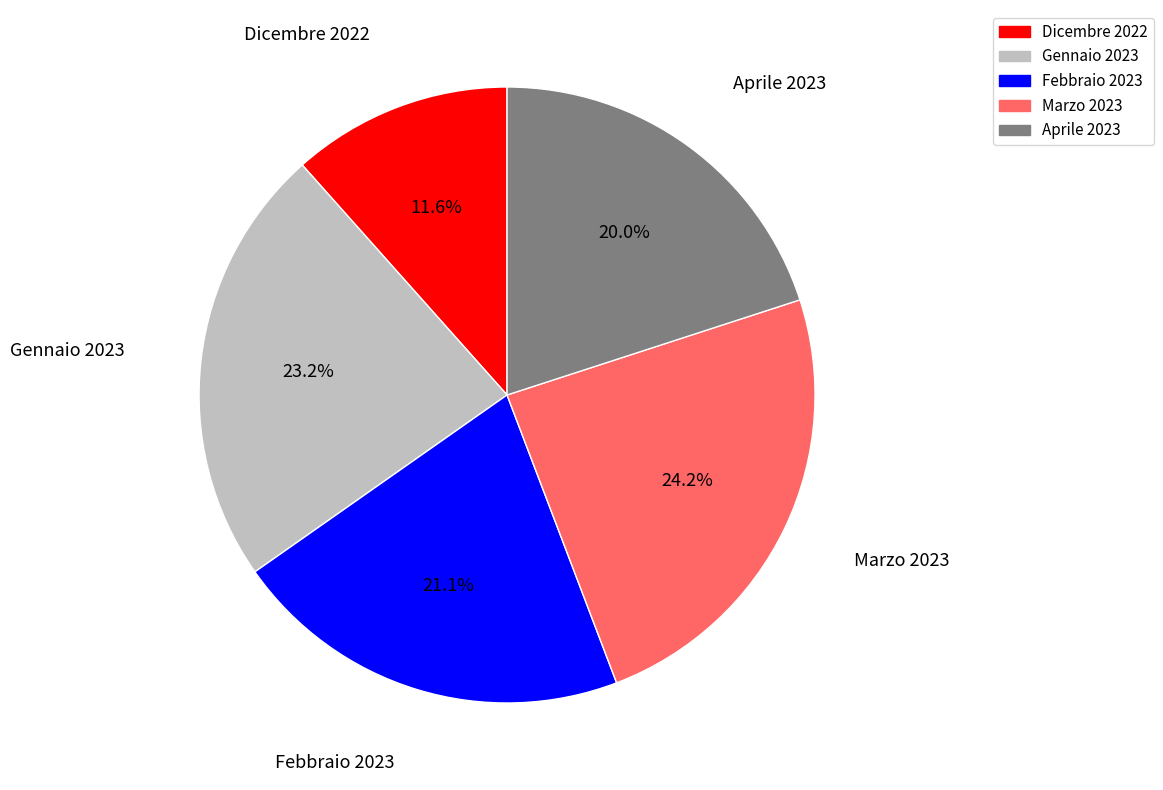

True or false: Marzo 2023 accounts for 24% of the total.

True